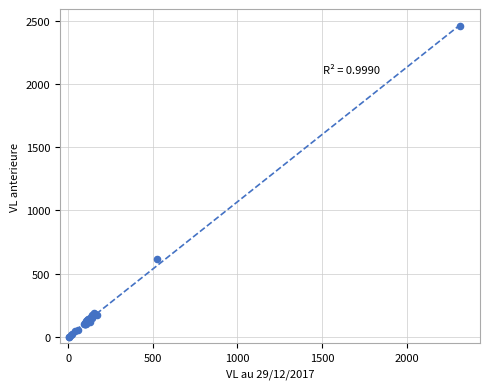

What Y value in the scatter plot is closest to 1228?

616.4